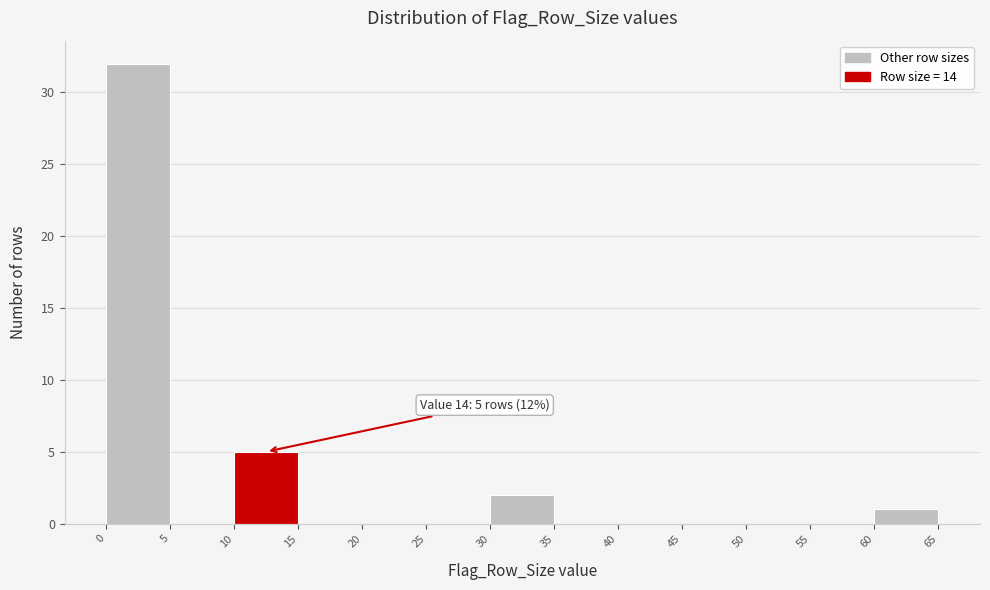

Which range on the x-axis has the tallest bar?

0 to 5